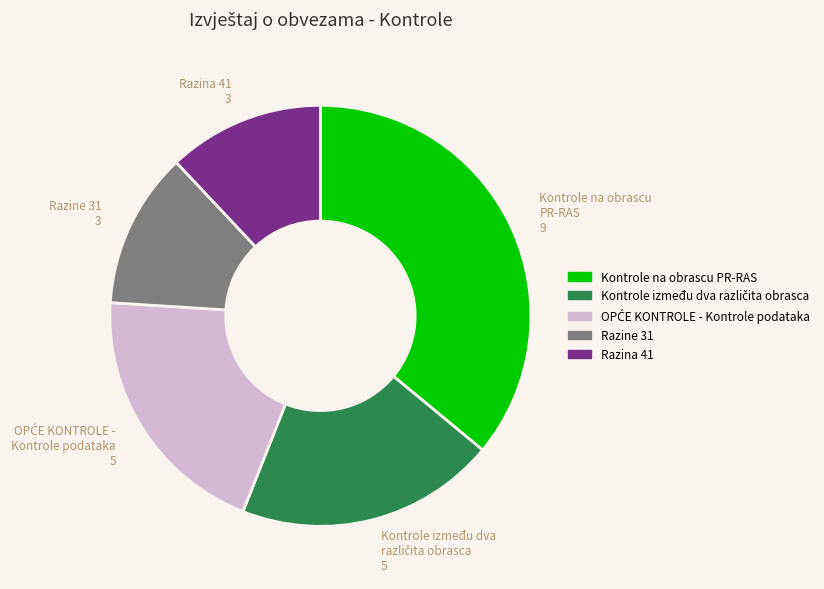

Is there any slice that represents more than half of the pie?

No